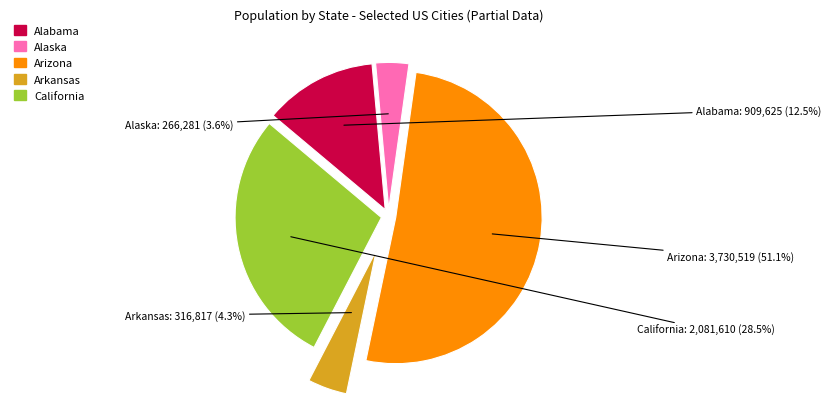

Rank the categories by value from lowest to highest.

Alaska, Arkansas, Alabama, California, Arizona